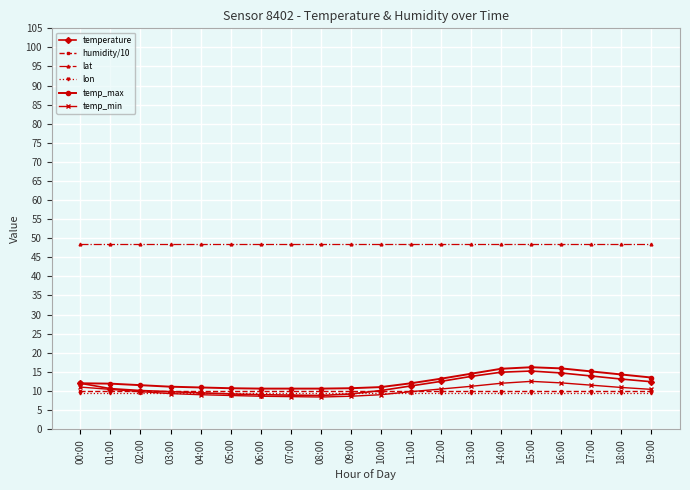

What is the sum of the temperature values at 00:00 and 14:00?

26.9